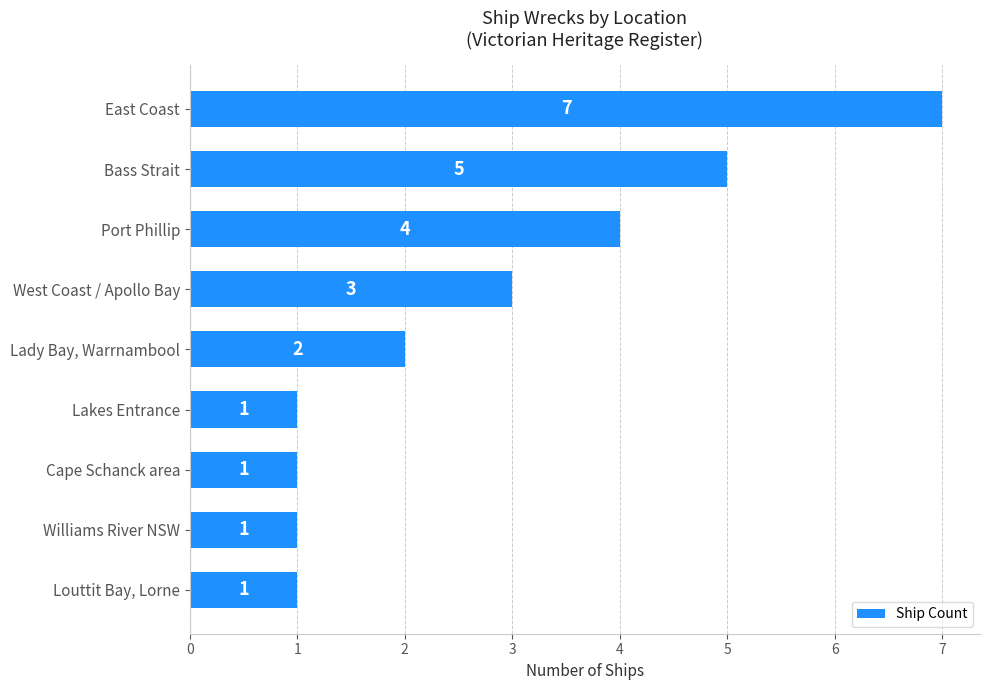

How many values are below 2?

4